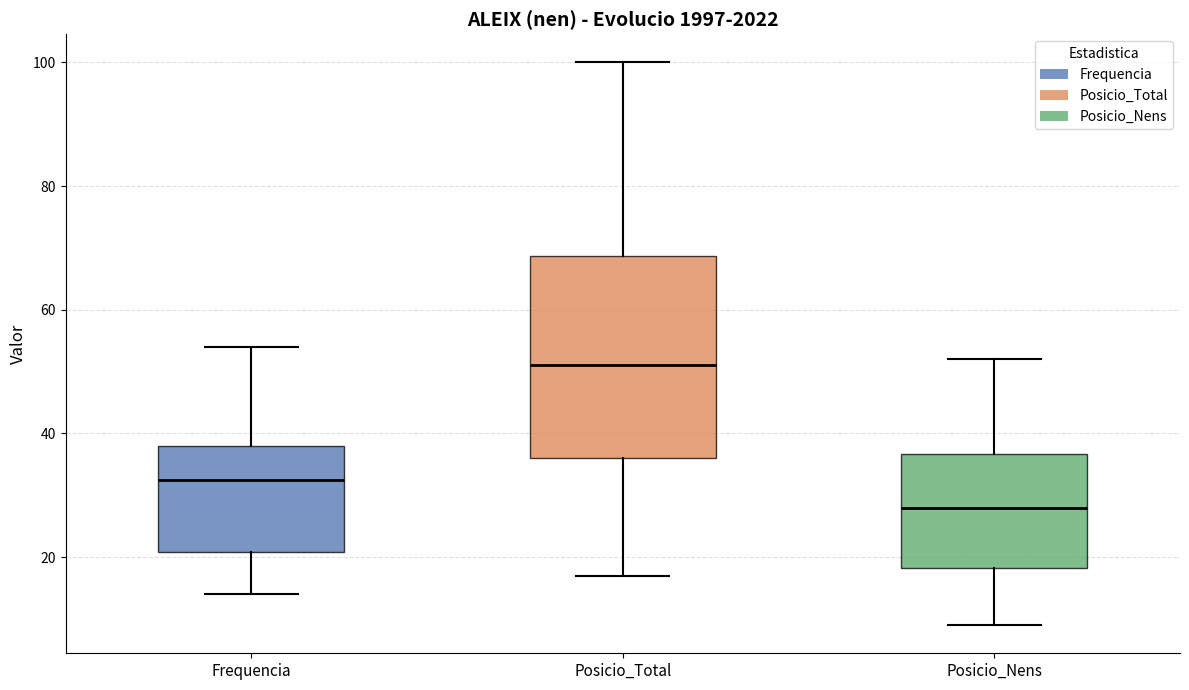

Reading left to right, transcribe this box plot: for each box, give where its median line is, the range the box spans, and where its two whiskers end, as read against the y-axis. The values are not printed on the chart, so give them approximately, as read against the axis.

Frequencia: median 32, box 20 to 38, whiskers 14 to 54
Posicio_Total: median 52, box 36 to 68, whiskers 18 to 100
Posicio_Nens: median 28, box 18 to 36, whiskers 10 to 52